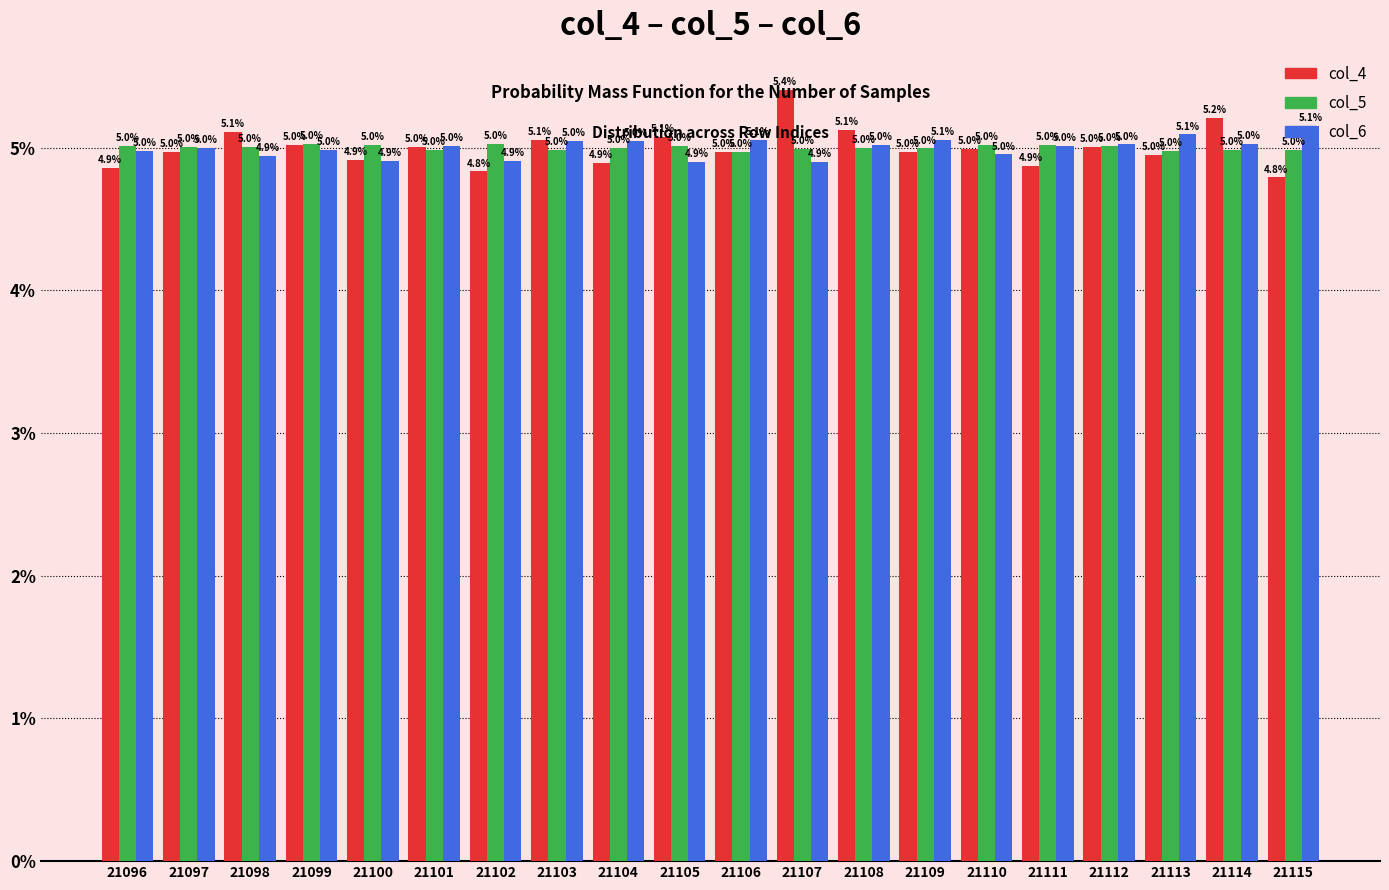

What is the greatest value displayed?

5.4